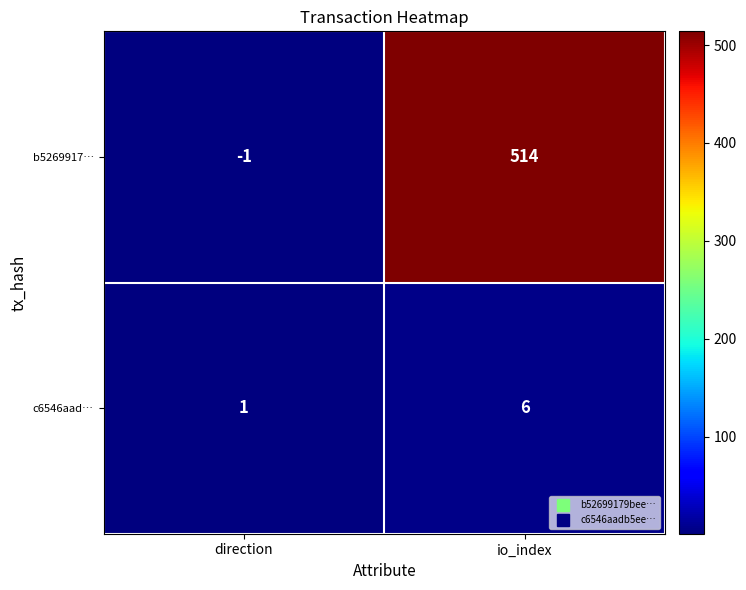

Between direction and io_index, which series saw the biggest shift?

b5269917…